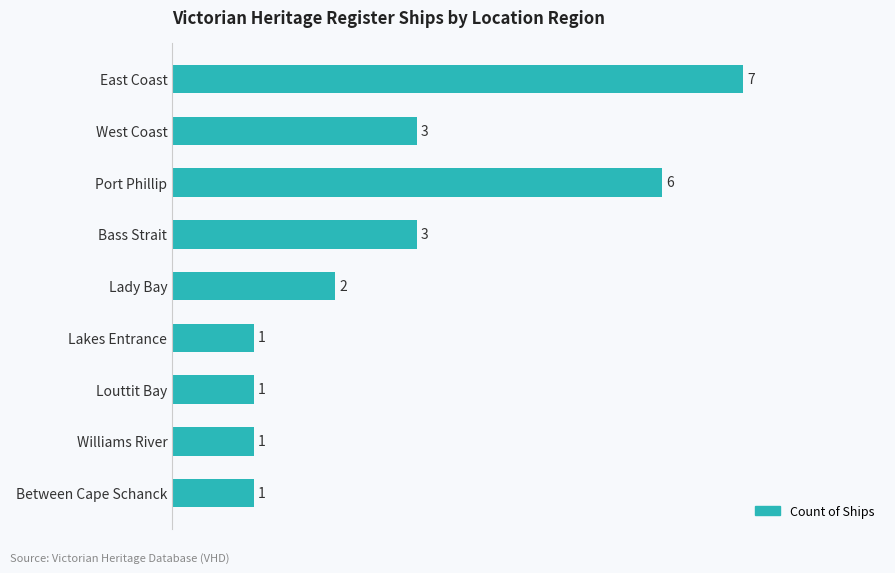

Count the values in the range 1 to 3.

7